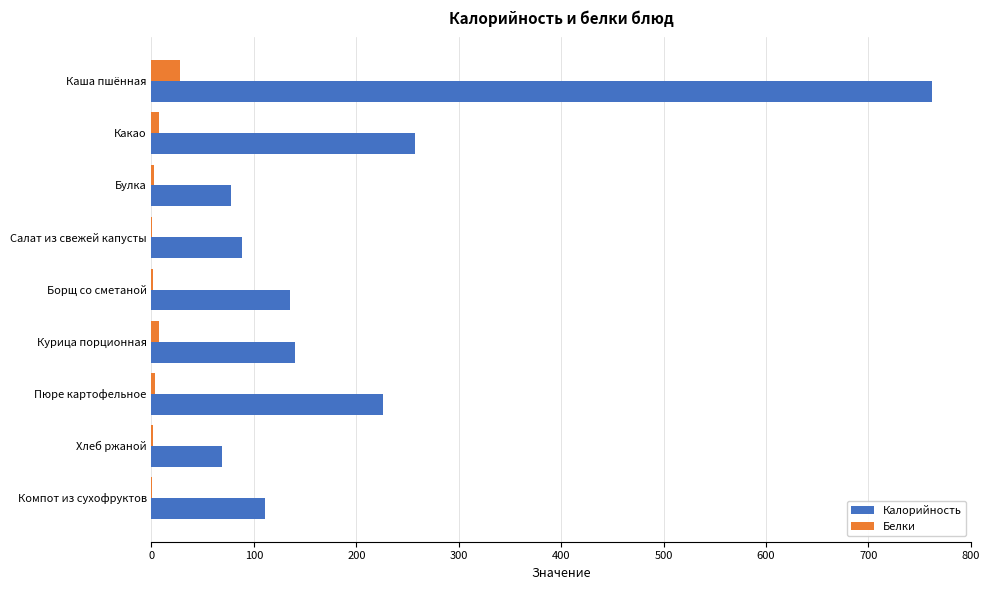

What is the sum of all Калорийность values?

1866.6